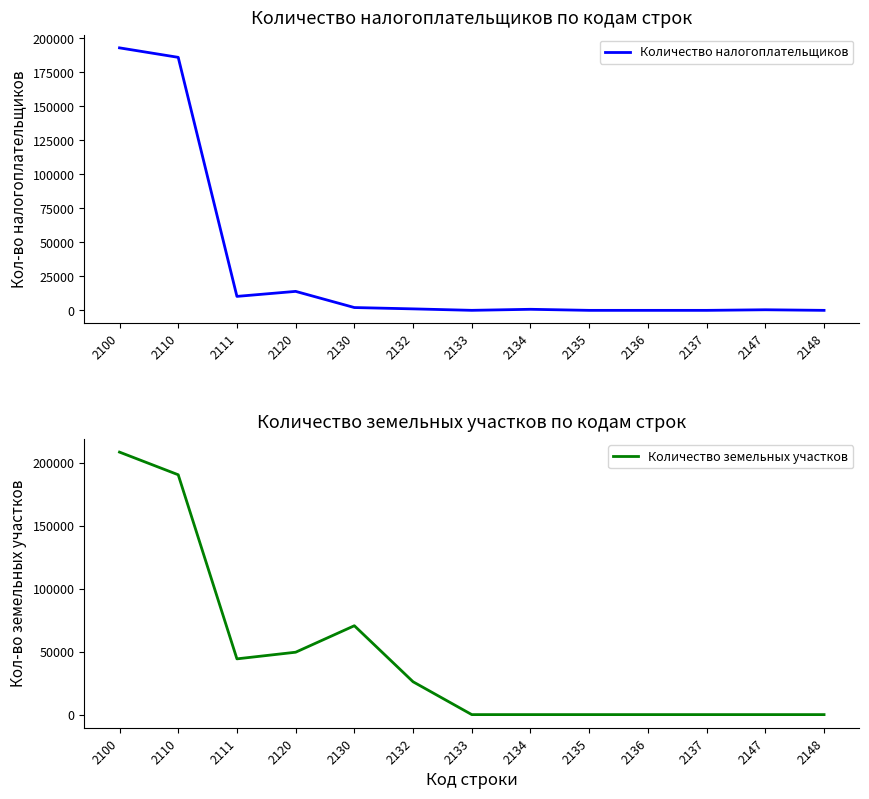

How many values in Количество земельных участков are above zero?

6